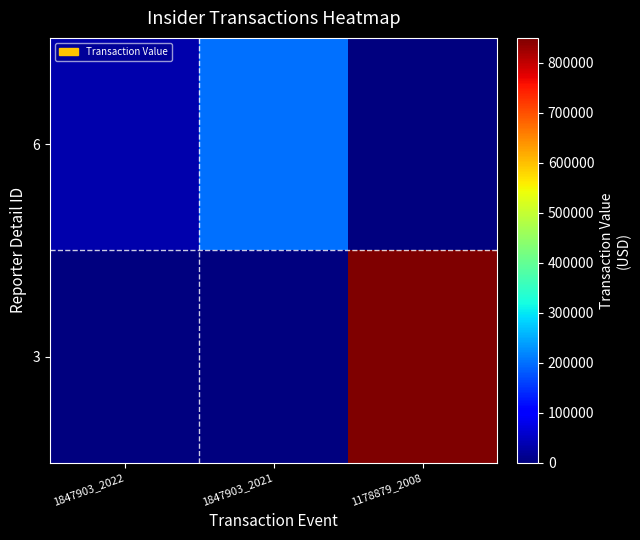

Between 1847903_2022 and 1847903_2021, which series saw the biggest shift?

6